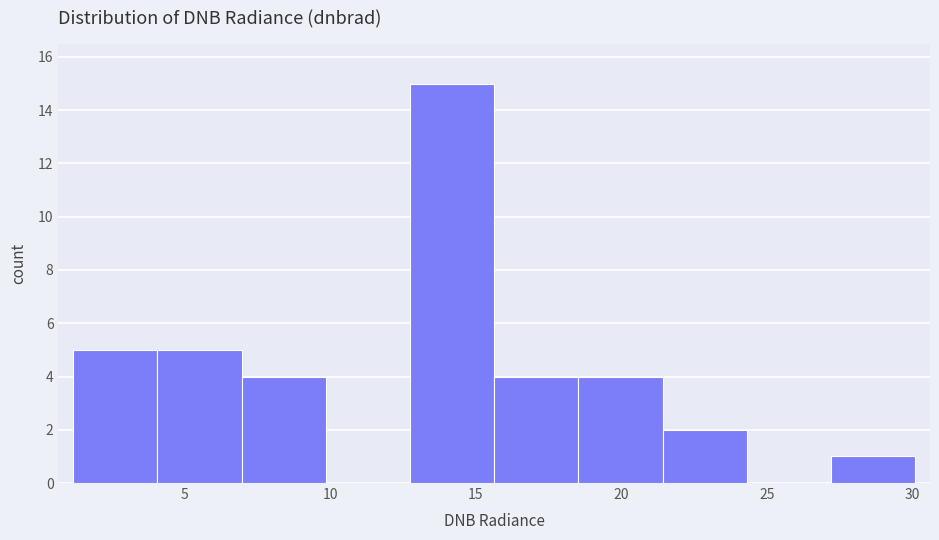

Reading left to right, list every bar in this chart as the range it spans on the x-axis followed by its height. Neither the bar edges nor the heights are printed on the chart, so give them approximately, as read against the axes.

1.0 to 4.0: 5
4.0 to 7.0: 5
7.0 to 10.0: 4
10.0 to 12.5: 0
12.5 to 15.5: 15
15.5 to 18.5: 4
18.5 to 21.5: 4
21.5 to 24.5: 2
24.5 to 27.0: 0
27.0 to 30.0: 1